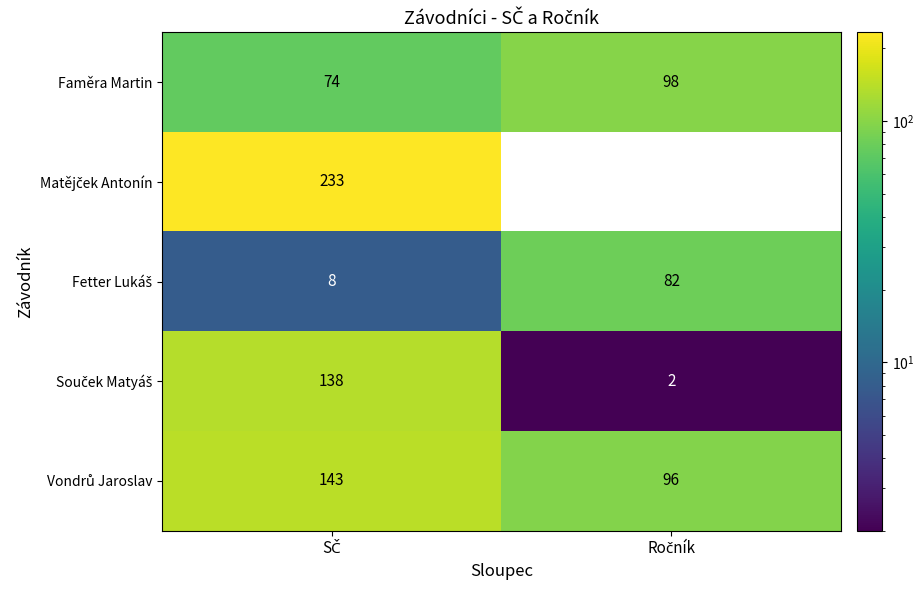

What is the sum of all Faměra Martin values?

172